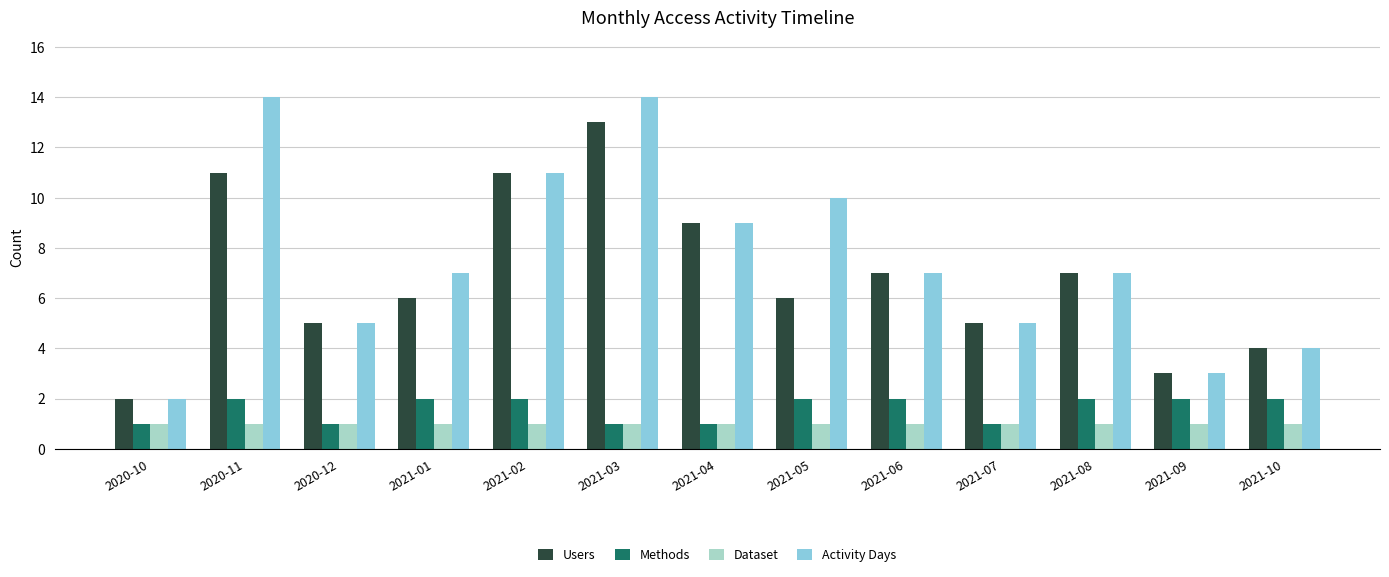

Is the value of Methods at 2021-04 greater than the value of Users at 2021-01?

No